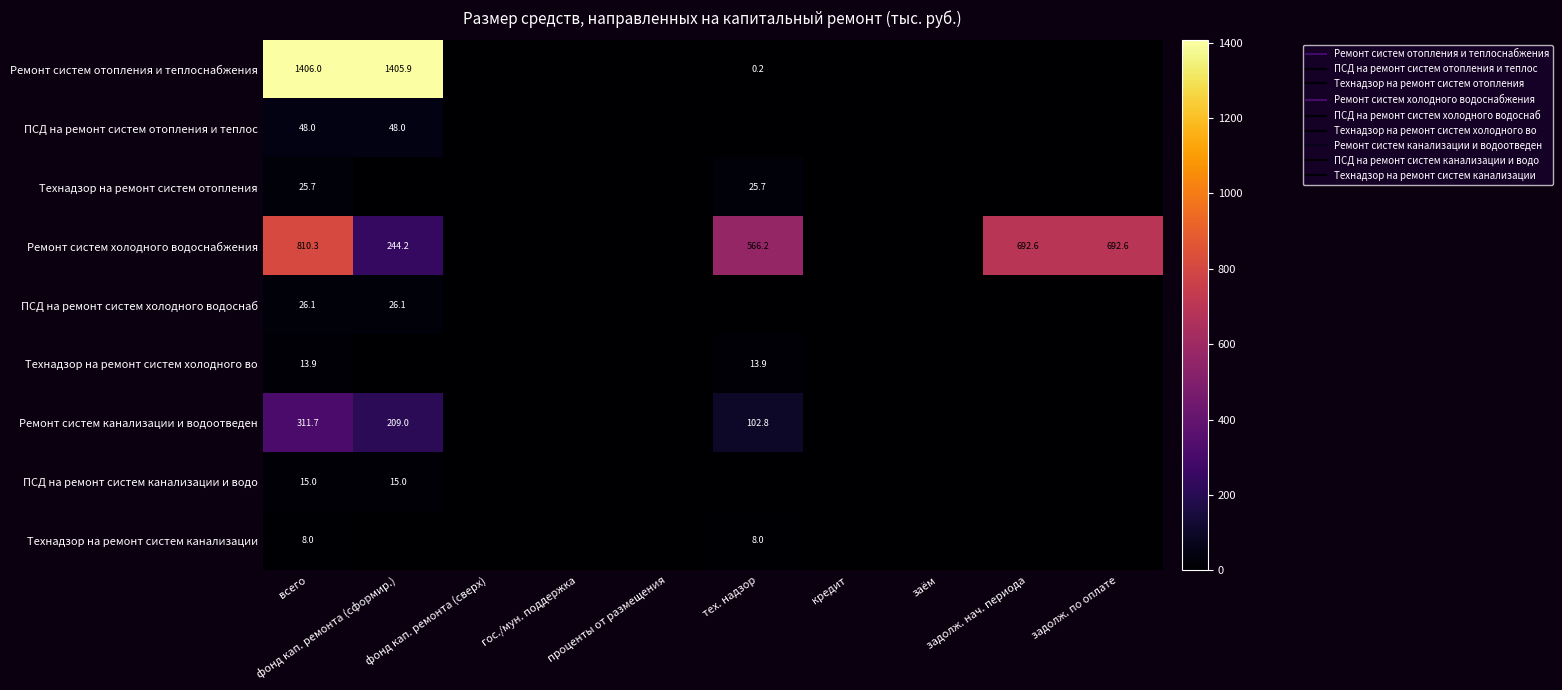

Is the value of Технадзор на ремонт систем канализации at тех. надзор greater than the value of Технадзор на ремонт систем отопления at задолж. нач. периода?

Yes